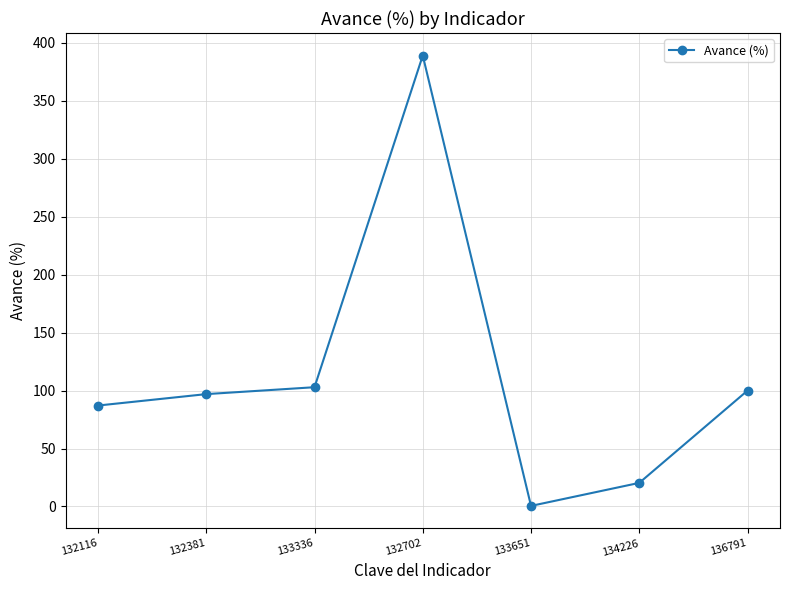

At which category does the data reach its first local valley?

133651